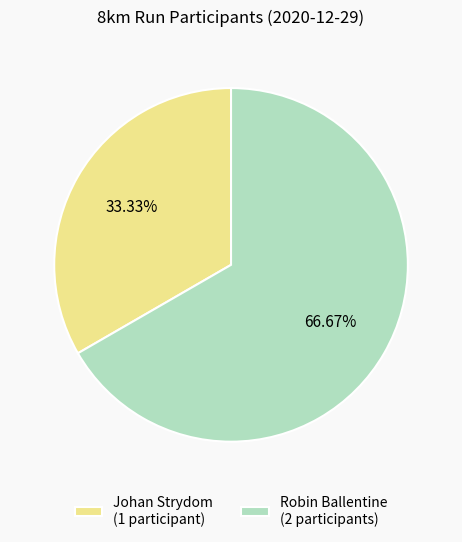

To the nearest percent, what is the difference between the largest and smallest slice percentages?

33%